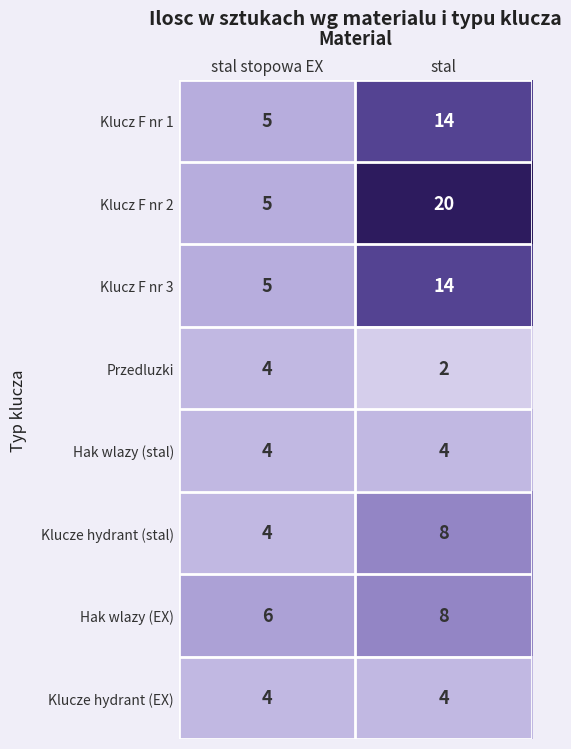

What is the spread (max minus min) of values at stal?

18